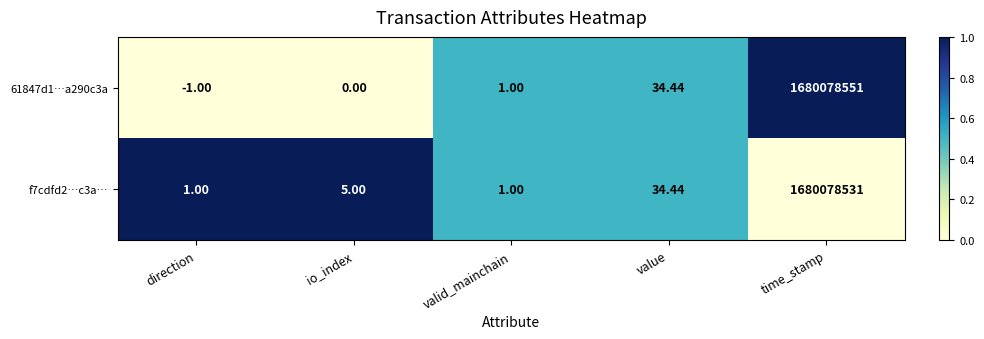

At which label is 61847d1…a290c3a closest to 840039275?

value